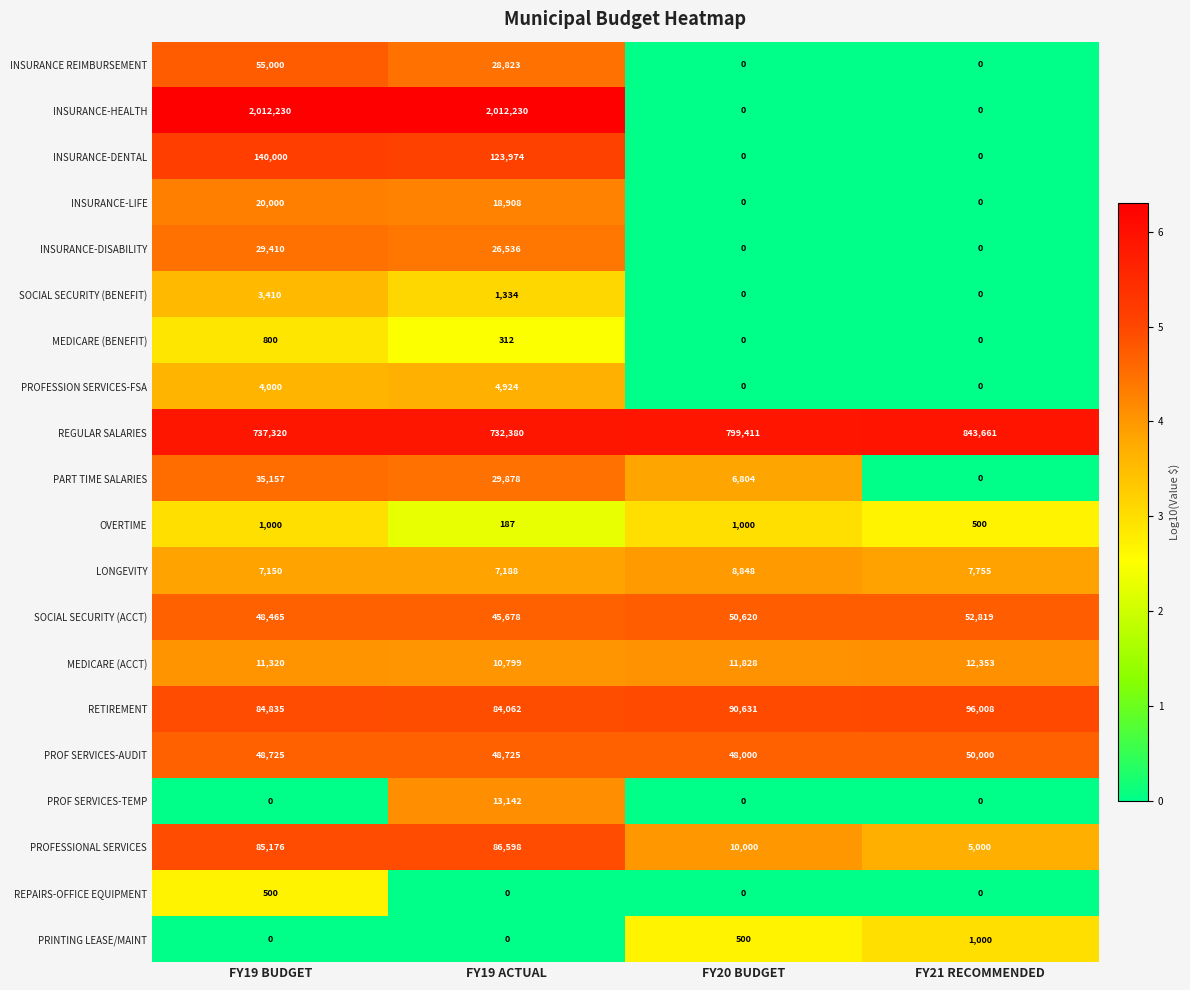

What is the spread (max minus min) of values at FY19 ACTUAL?

2012230